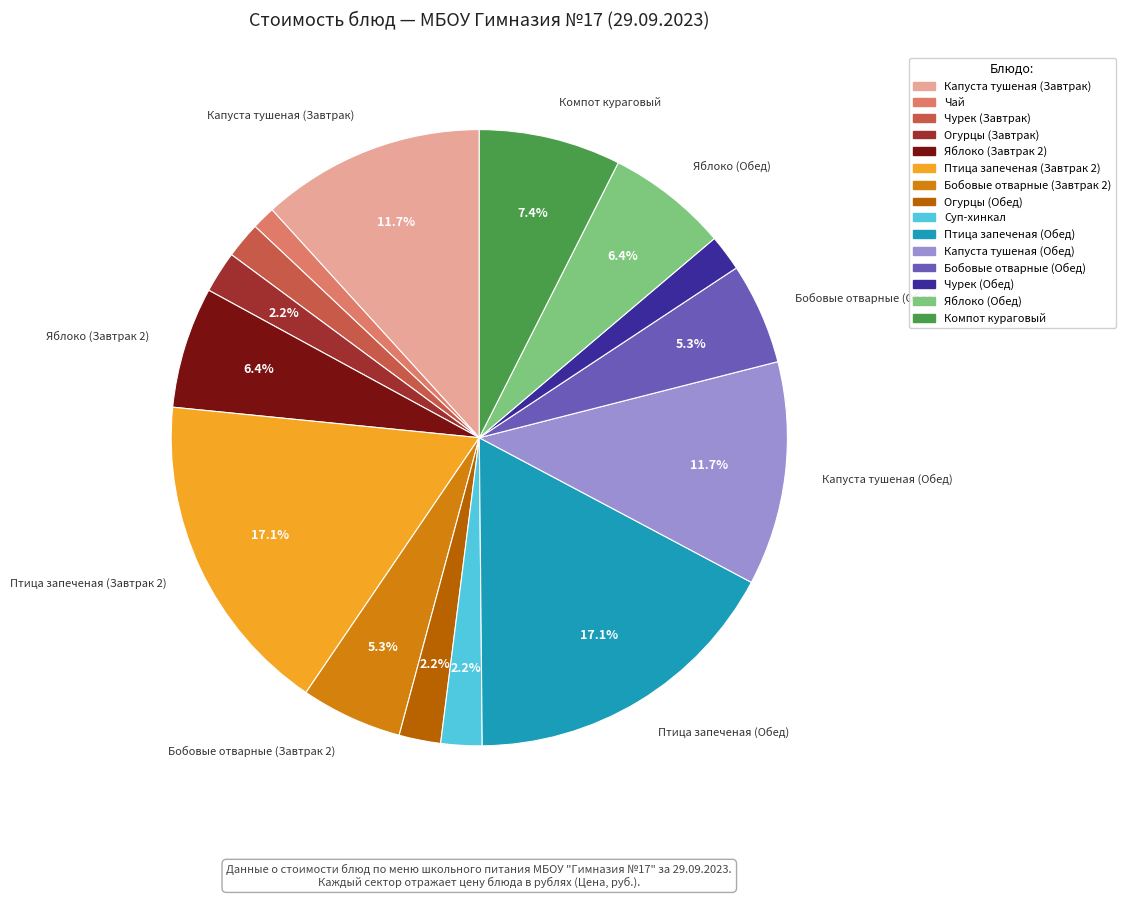

Is it true that Огурцы (Обед) is 2% of the pie?

True